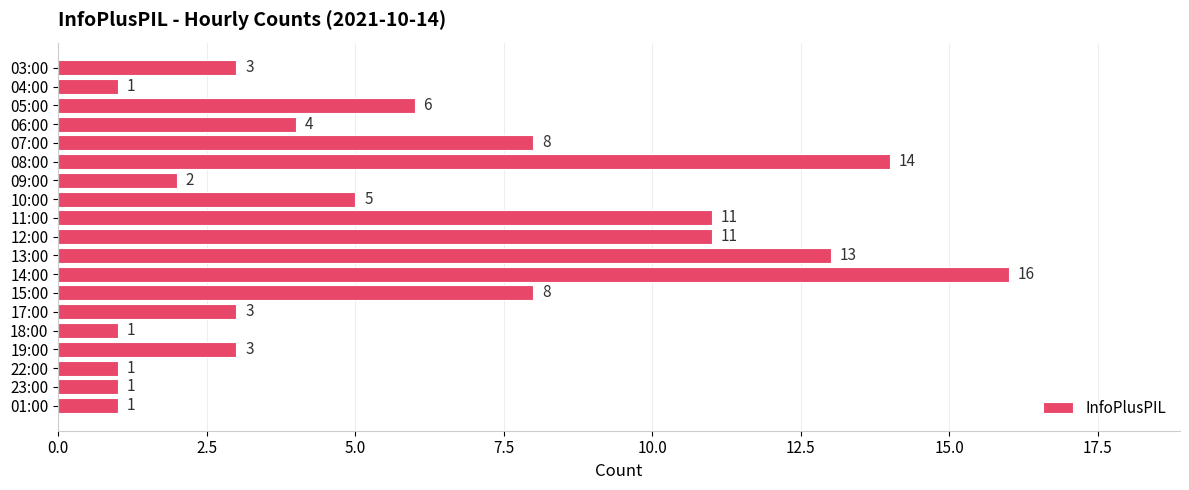

What is the label of the 10th bar from the top?

12:00